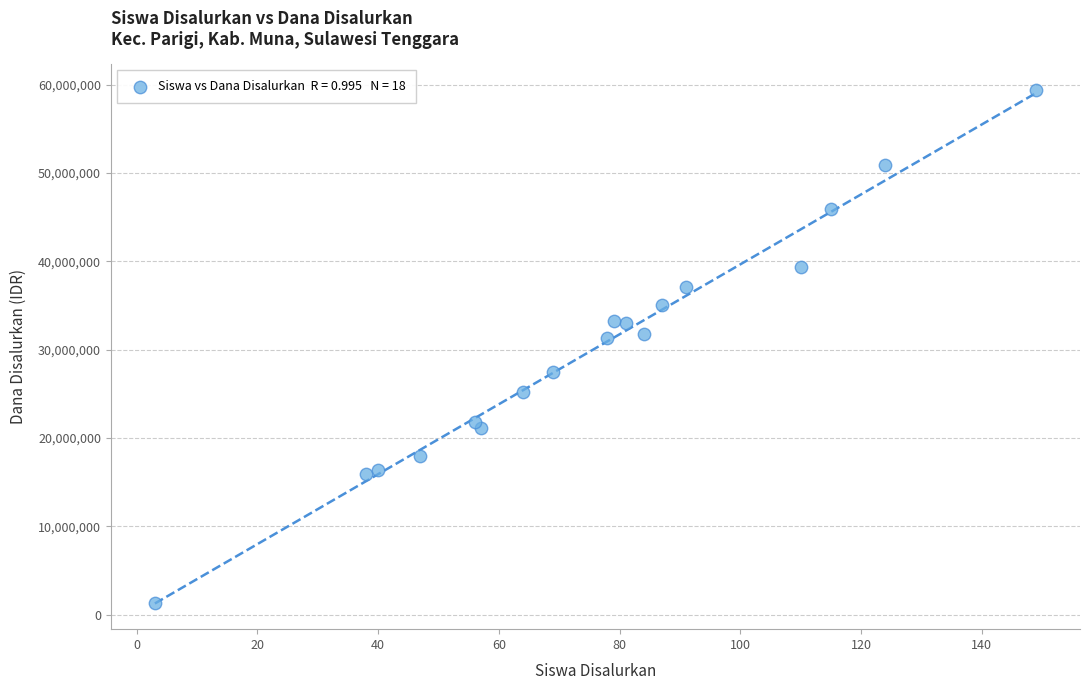

What is the range of Y values (max minus min)?

58050000